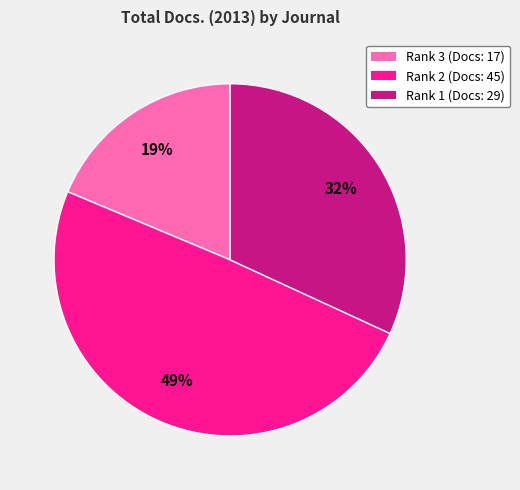

Is there any slice that represents more than half of the pie?

No